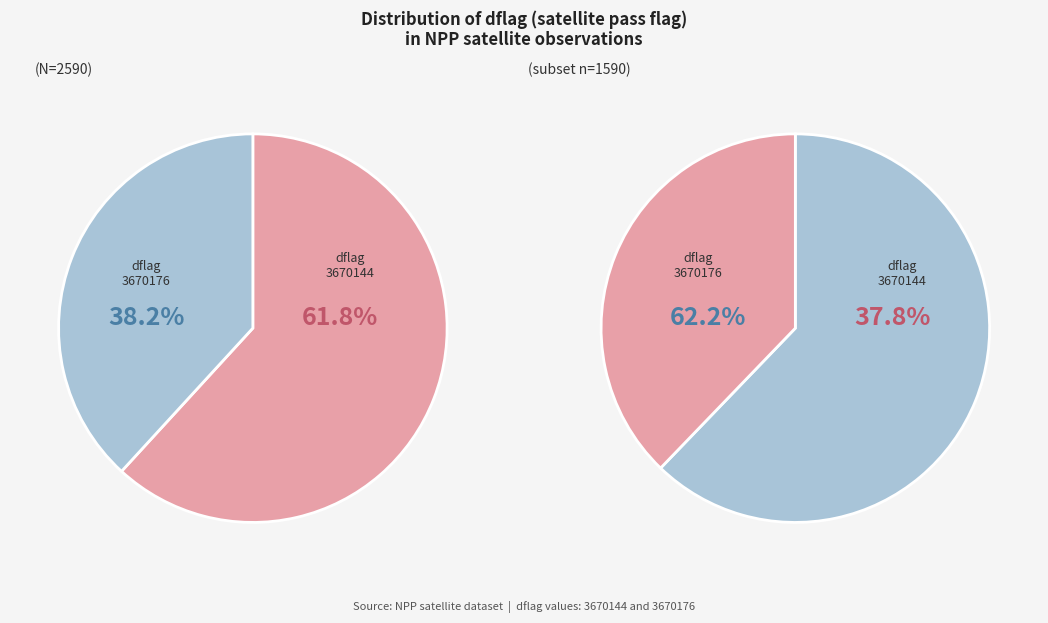

How many slices are in this pie chart?

2